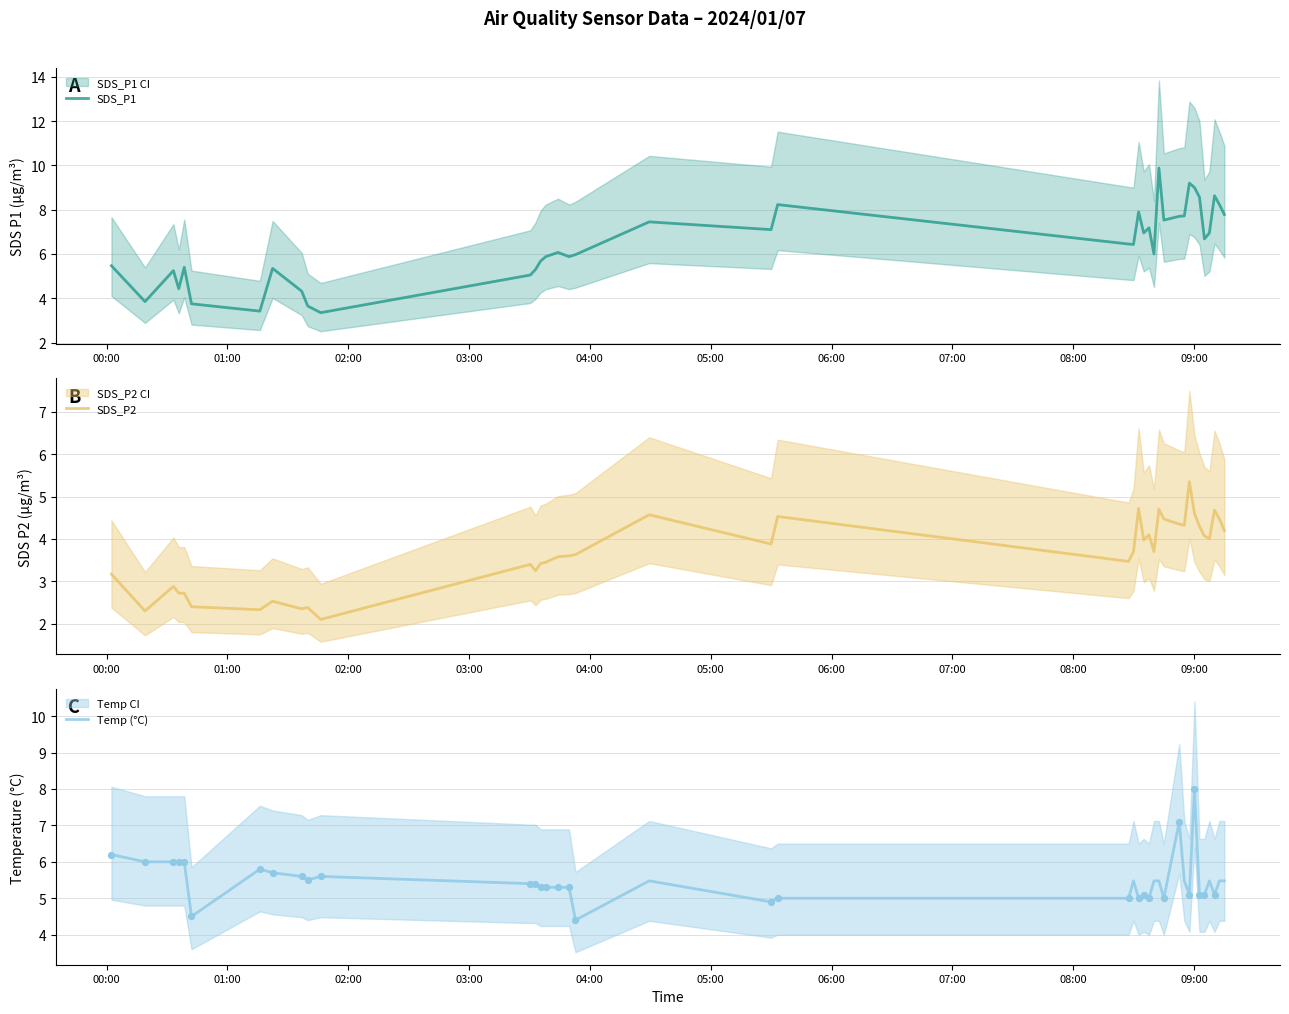

Is the value of SDS_P2 at 16 greater than the value of Temp (°C) at 22?

No